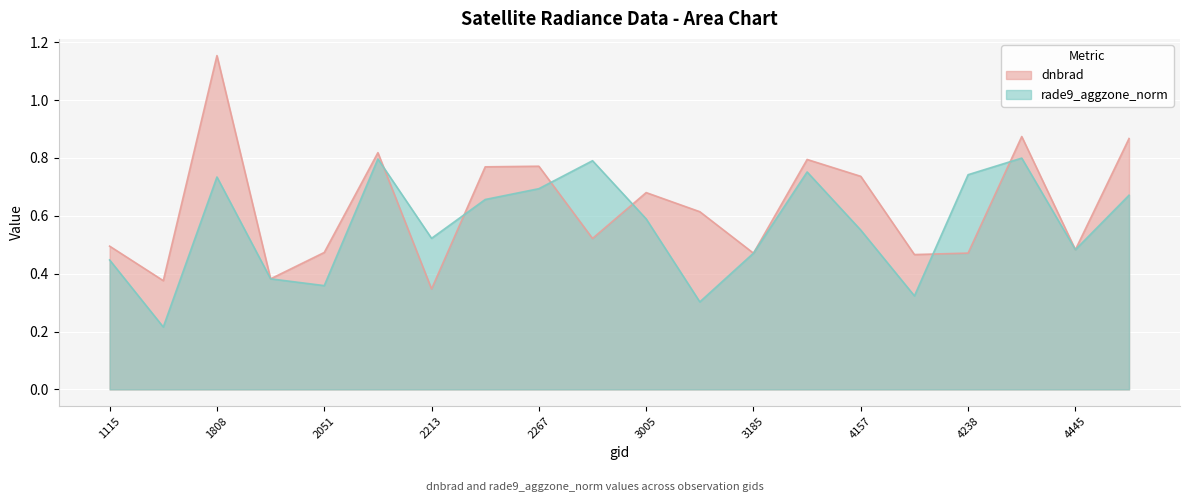

Which series has the largest range (max minus min)?

dnbrad